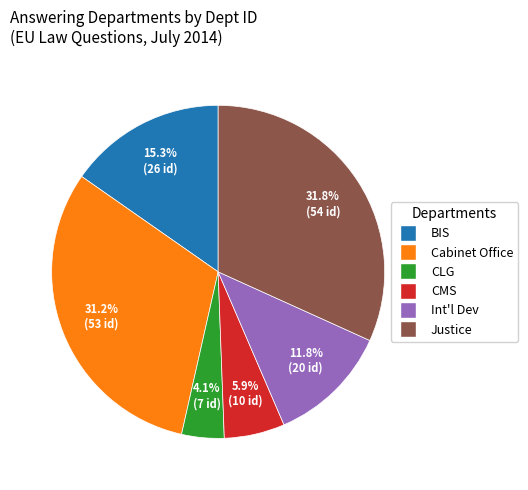

Is there a majority slice in this chart?

No